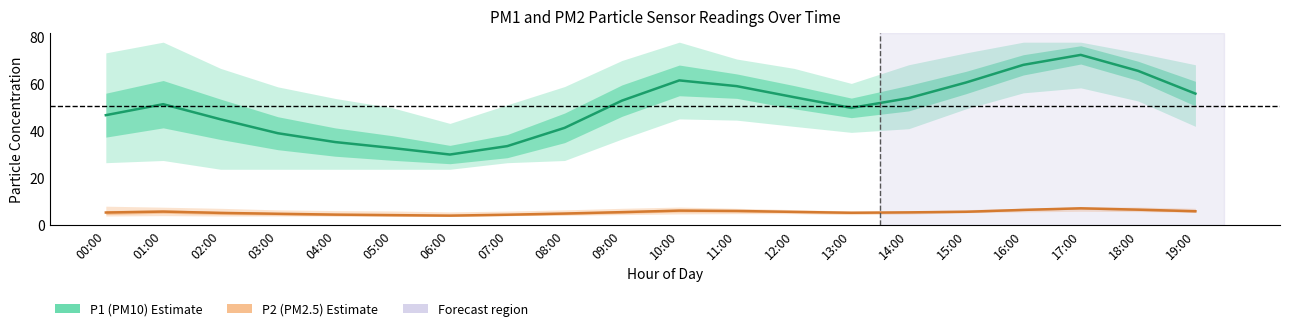

What is the total value across all series at 07:00?

37.8